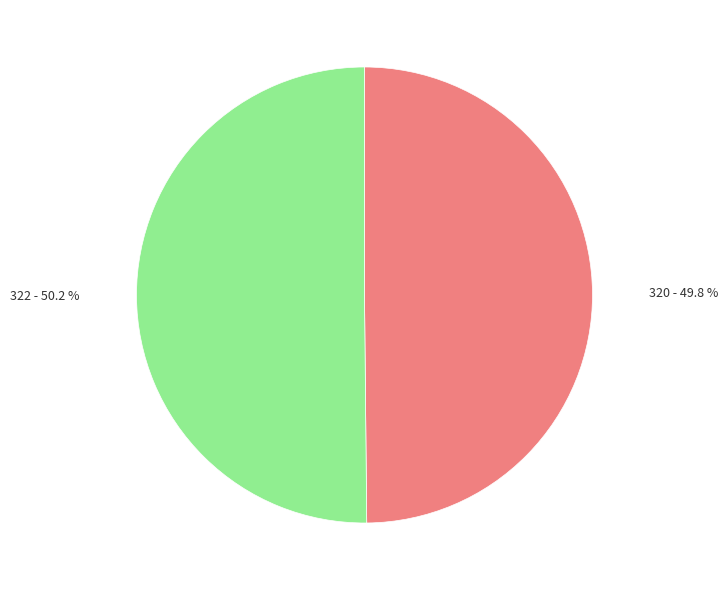

Count the number of slices in the pie.

2